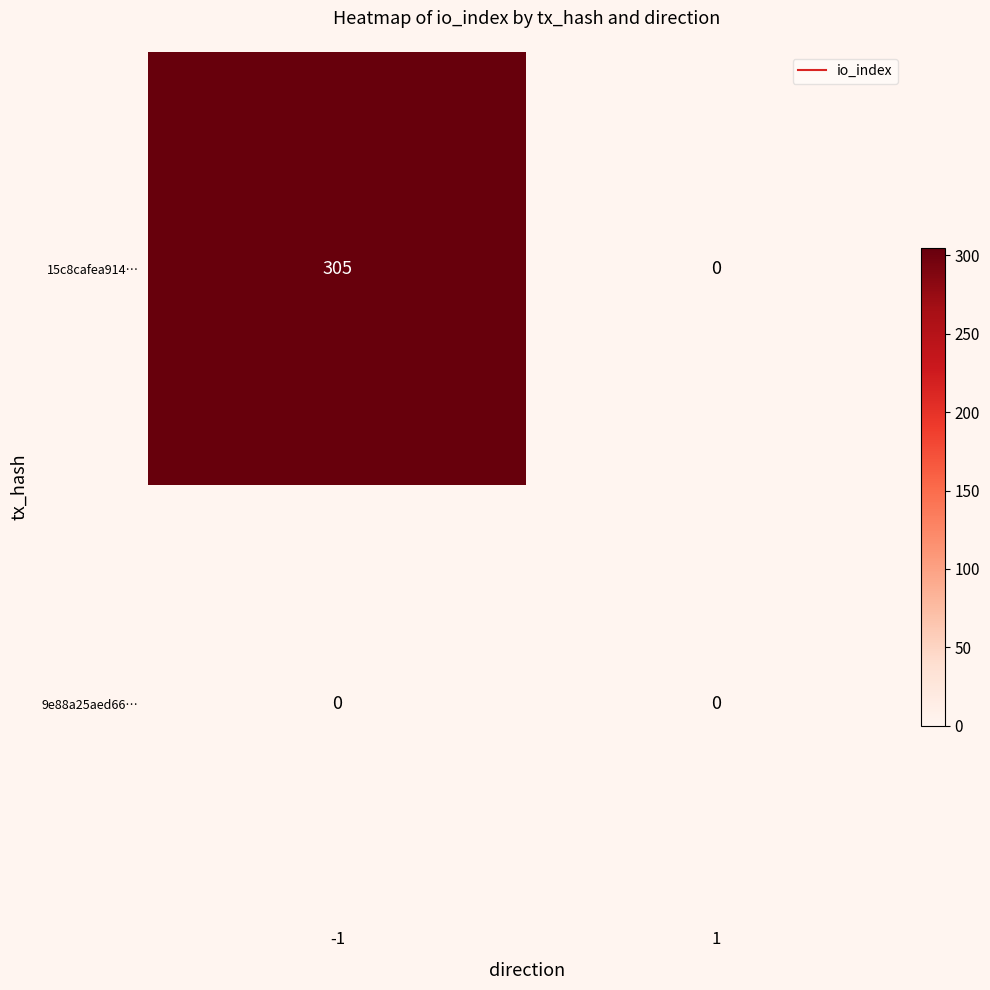

Rank the series by their average value, from highest to lowest.

15c8cafea914…, 9e88a25aed66…